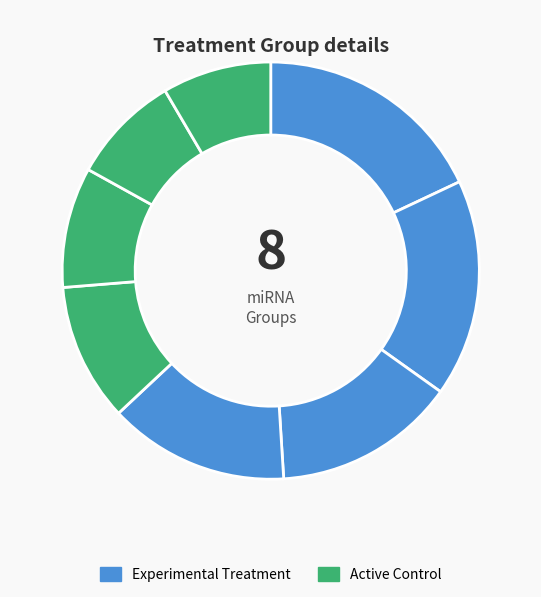

How many slices are in this pie chart?

8